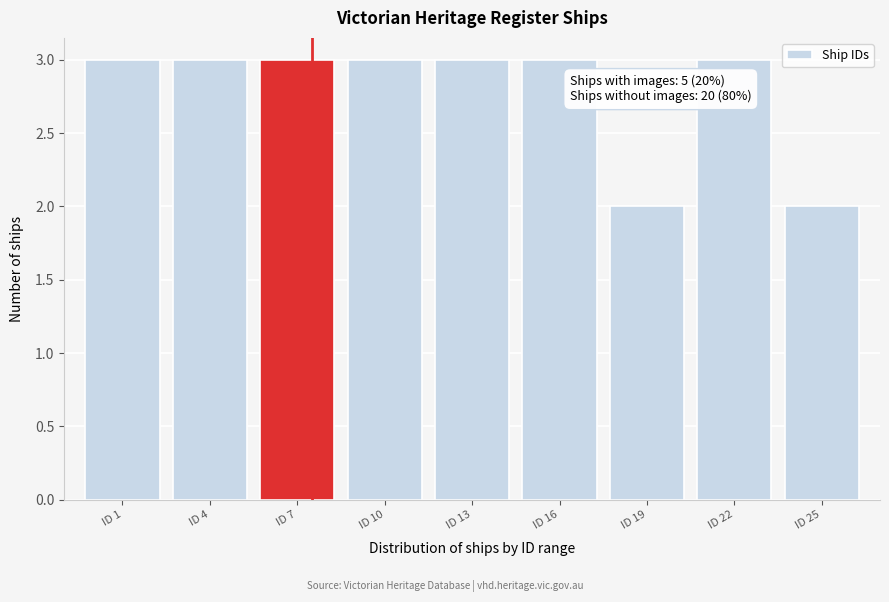

Reading right to left, what are all the values shown in this chart?

ID 25=2	ID 22=3	ID 19=2	ID 16=3	ID 13=3	ID 10=3	ID 7=3	ID 4=3	ID 1=3